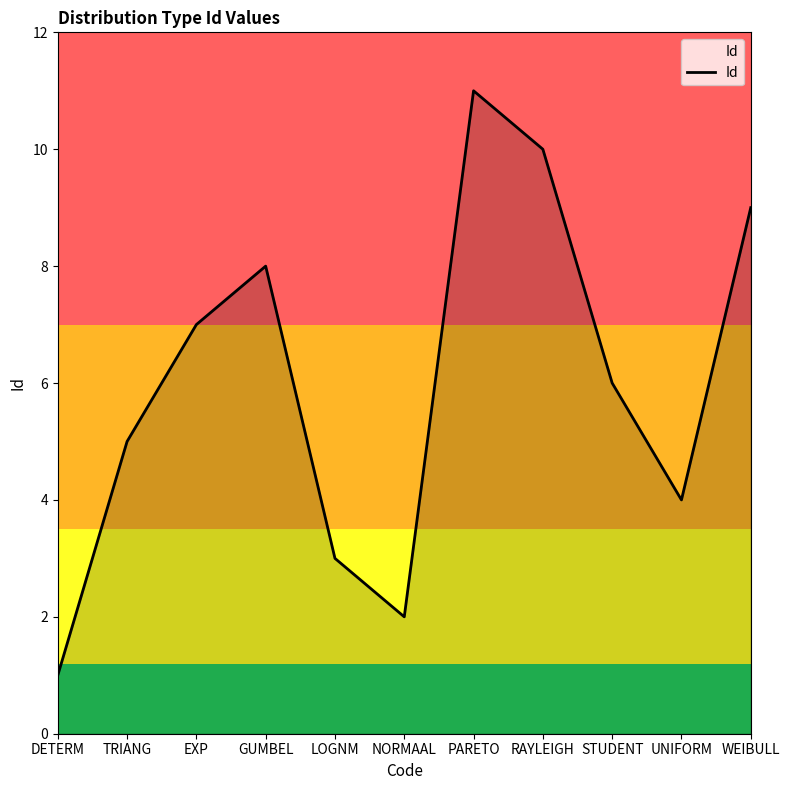

How many interior local valleys (lower than both neighbors) does the data have?

2